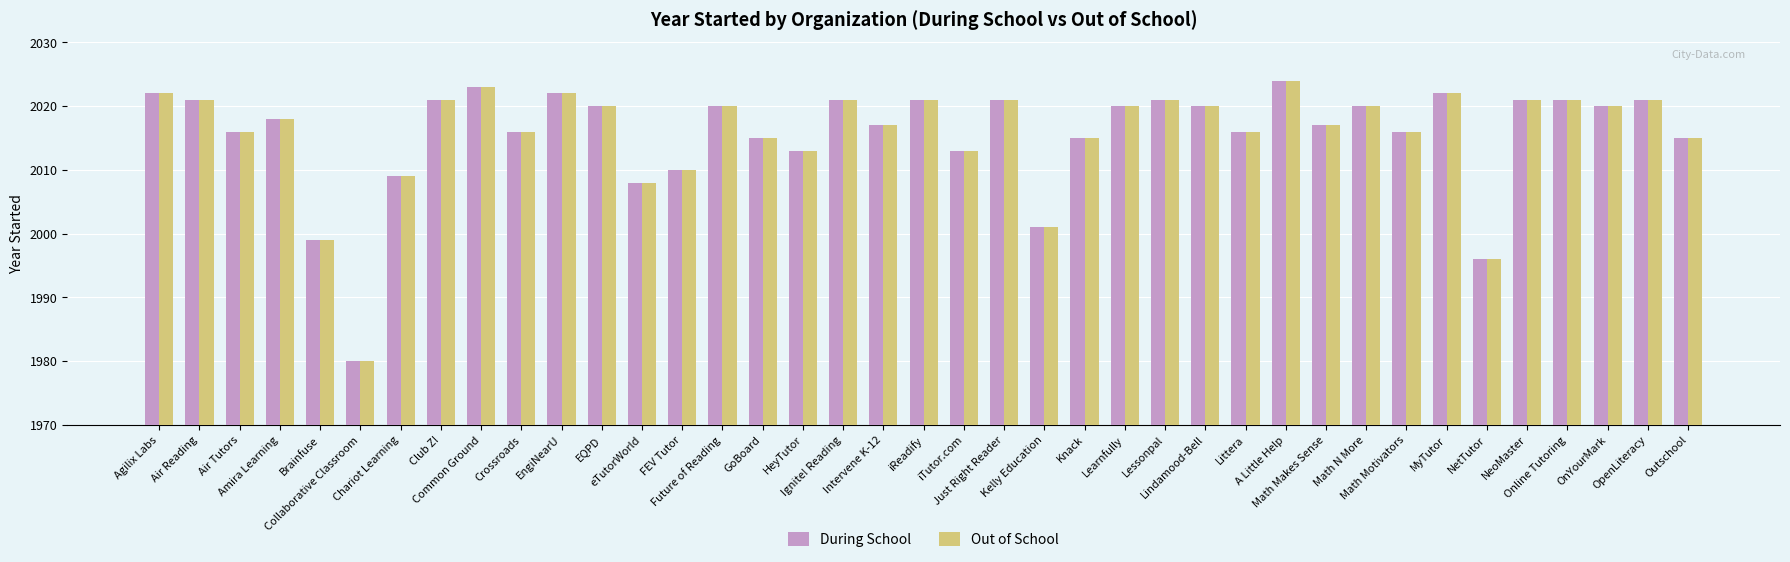

What is the difference between the second highest and second lowest values in the During School series?

27